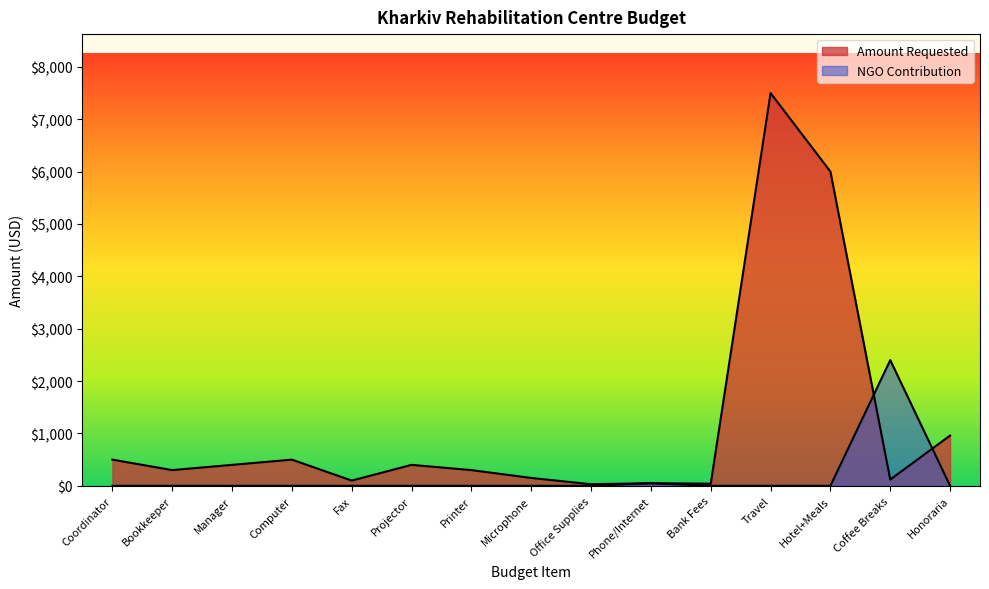

Which series has the largest total across all categories?

Amount Requested